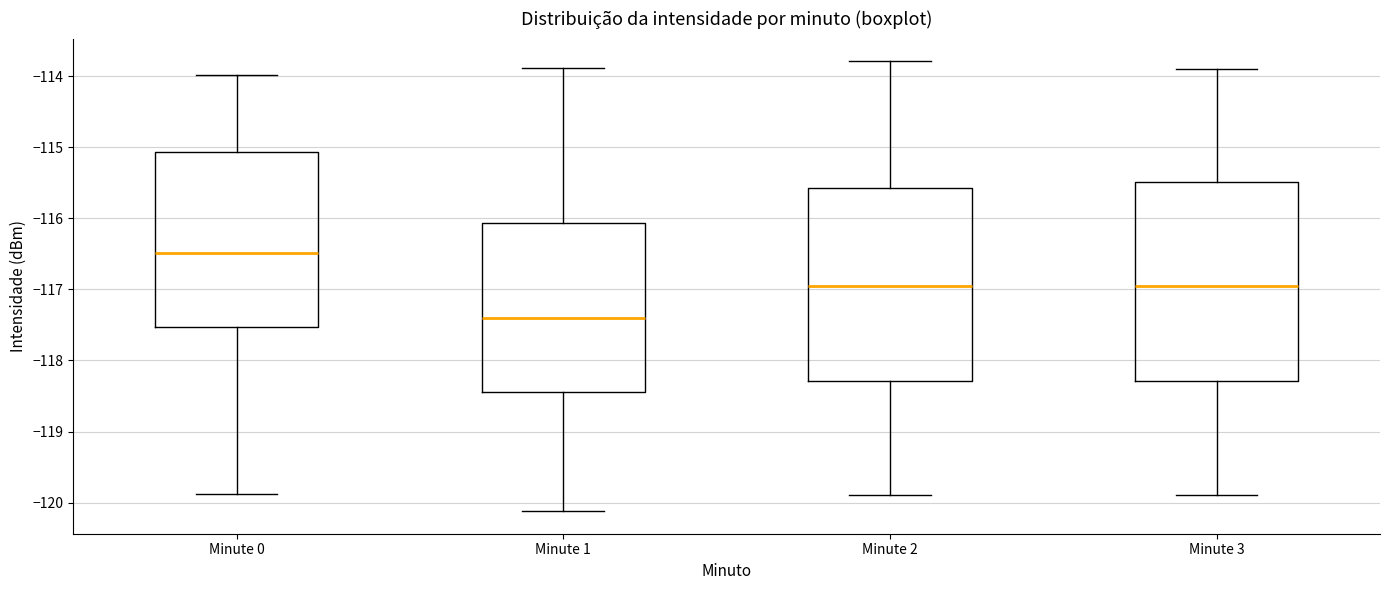

Which box's median line is the highest?

Minute 0